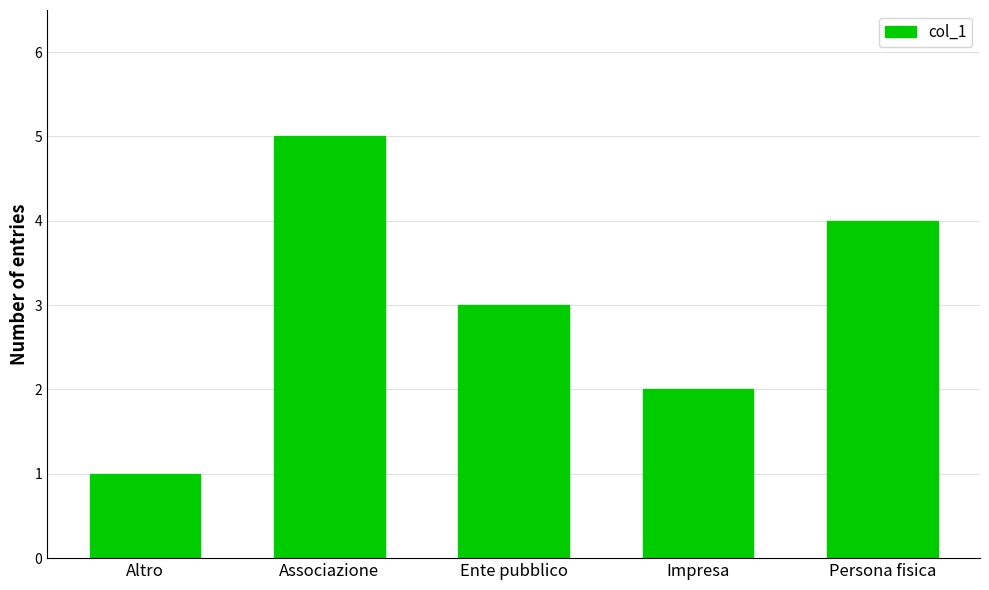

Read the value at Persona fisica.

4